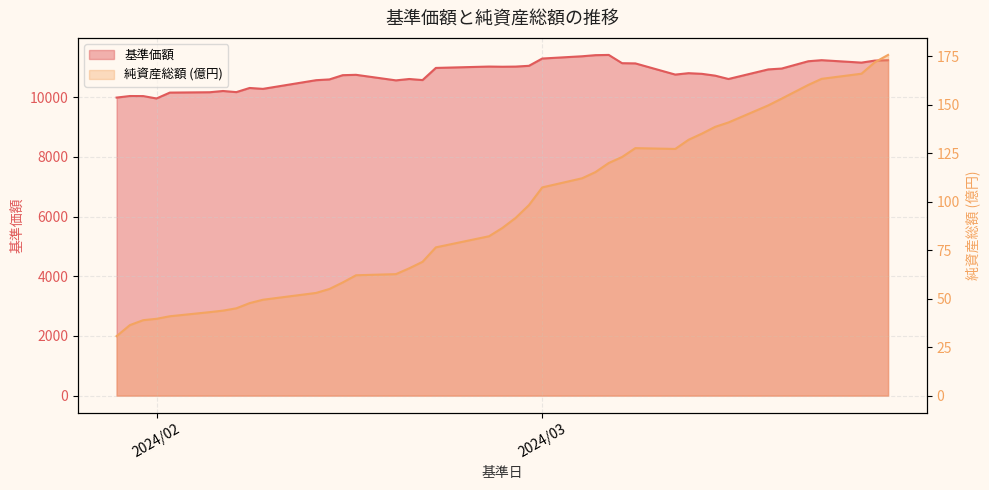

True or false: 基準価額 and 純資産総額 (億円) cross at least once.

False